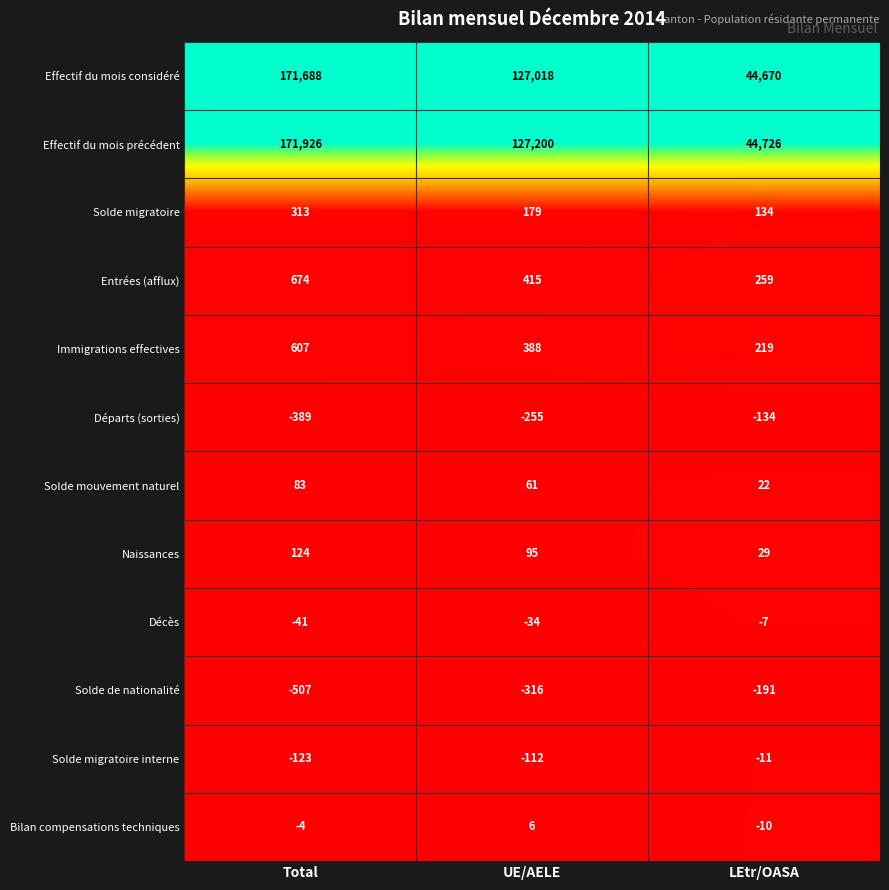

What is the smallest value displayed?

-507